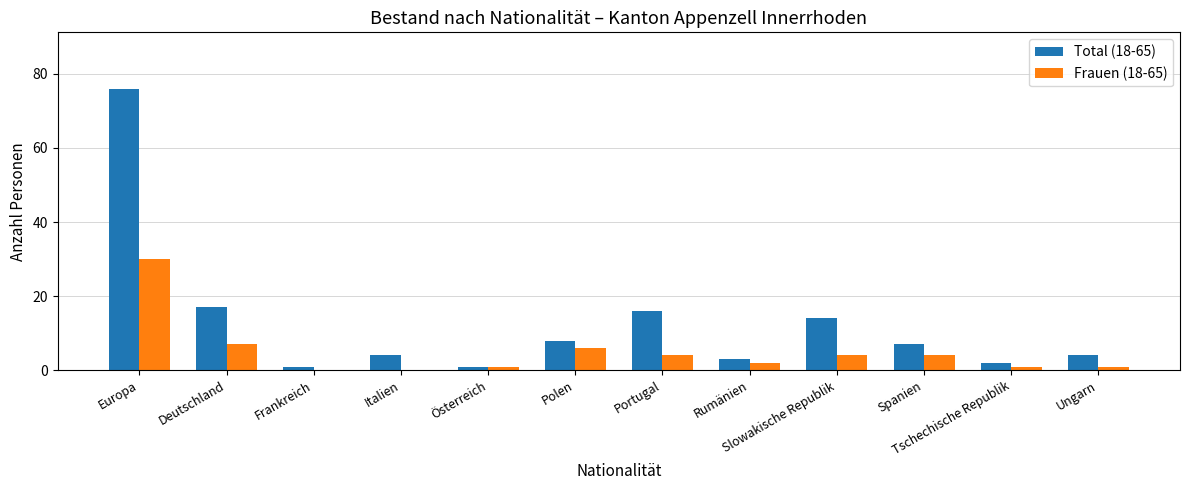

What is the maximum value for Frauen (18-65)?

30